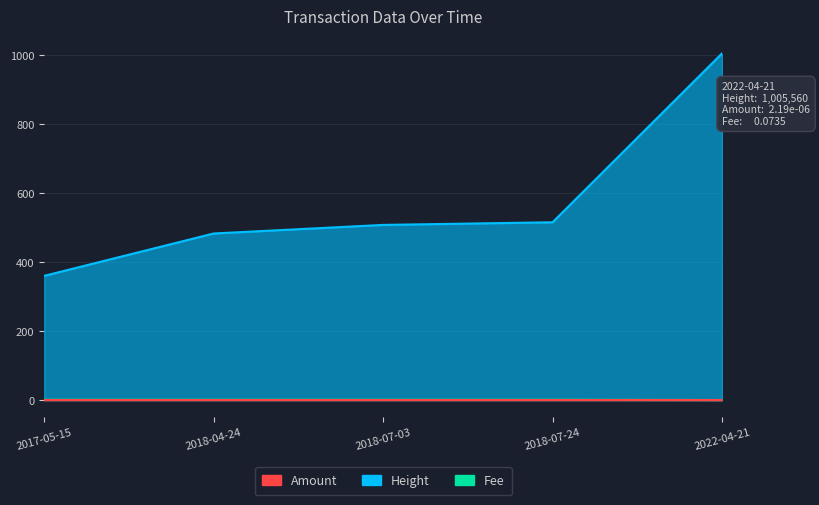

At how many categories does at least one series exceed 847?

1